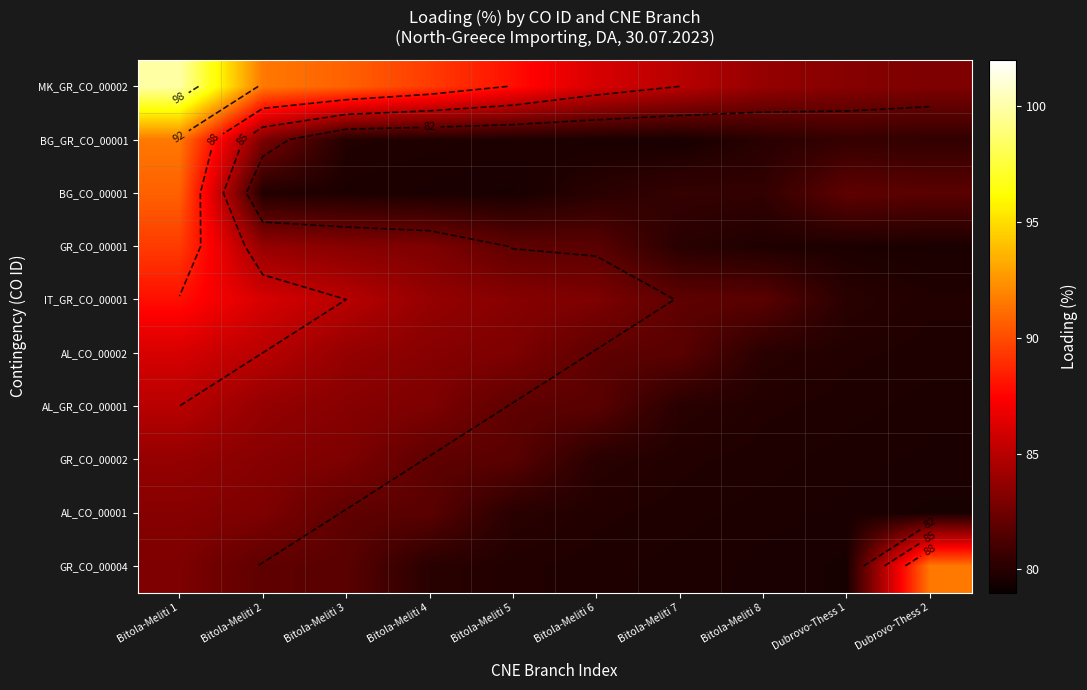

What is the maximum value shown in the chart?

99.9